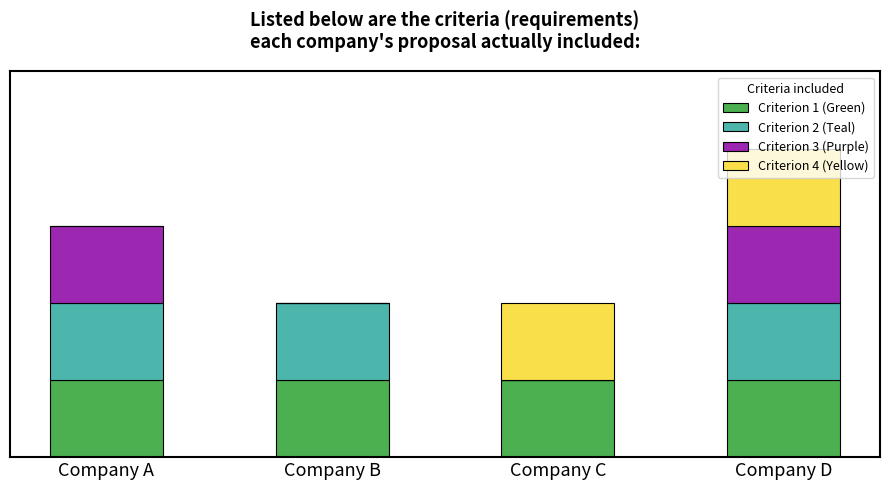

Does the chart contain stacked bars?

Yes